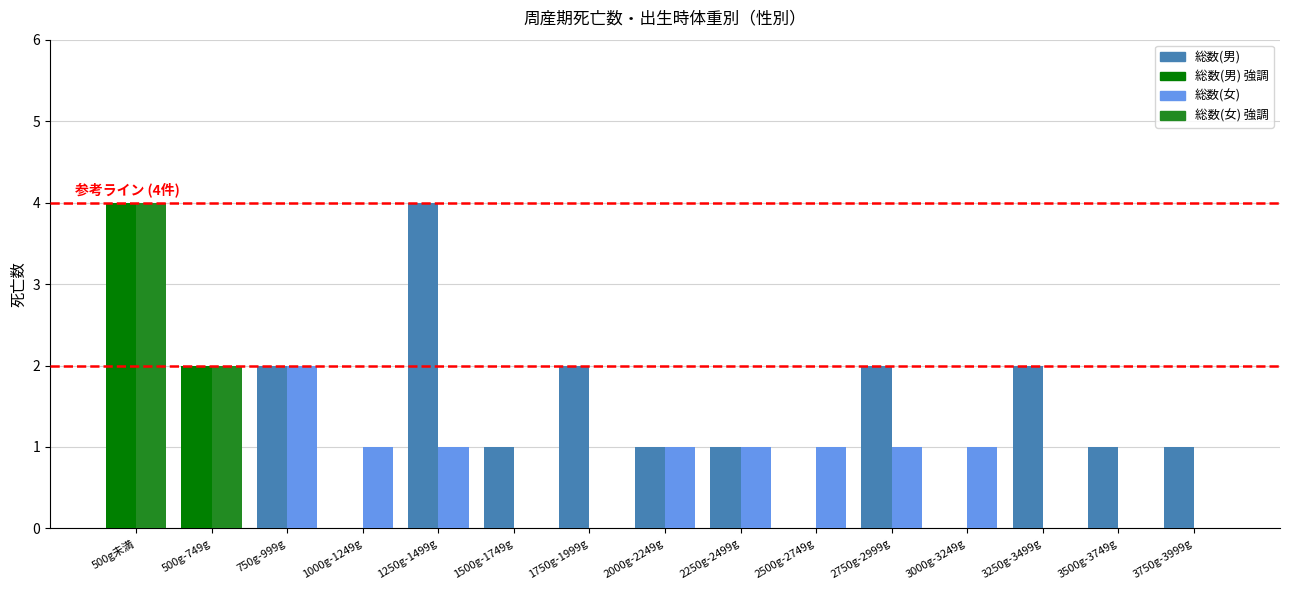

The 総数(女) series shows 1 at 1000g-1249g. True or false?

True